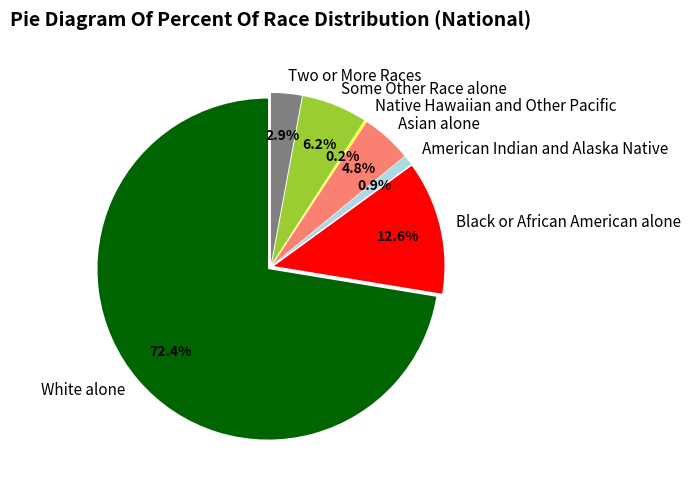

To the nearest percent, what percentage of the pie is White alone?

72%